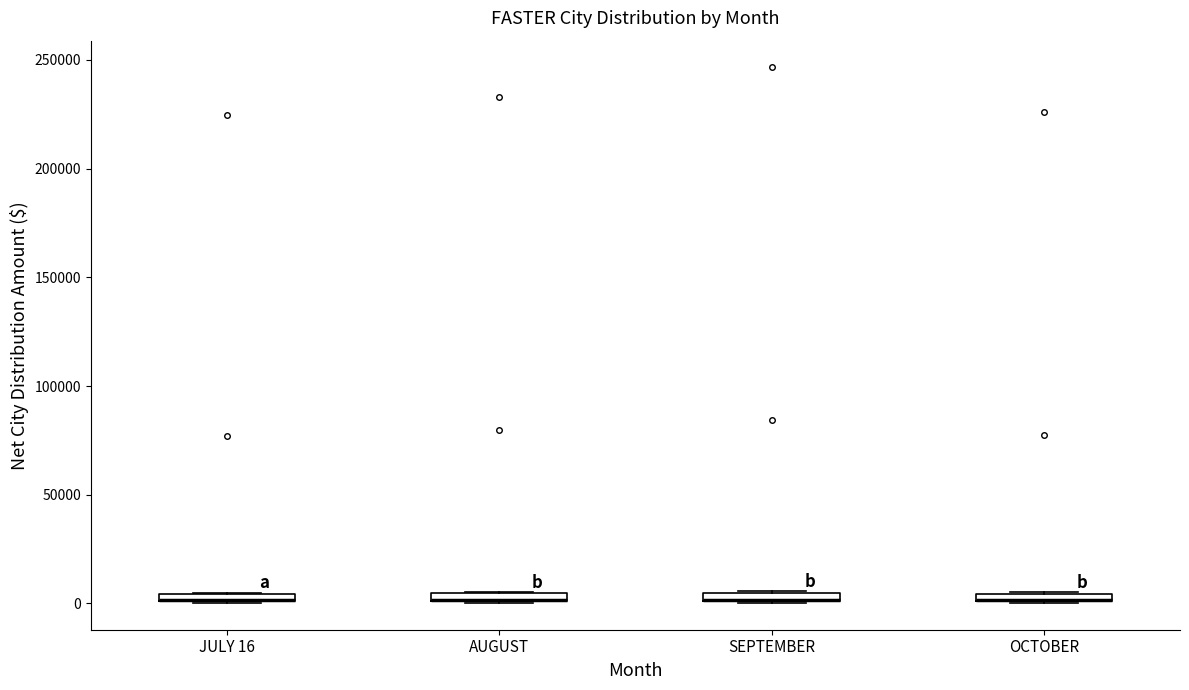

Where is the lower edge of the box for OCTOBER on the y-axis? The values are not printed on the chart, so give them approximately, as read against the axis.

0